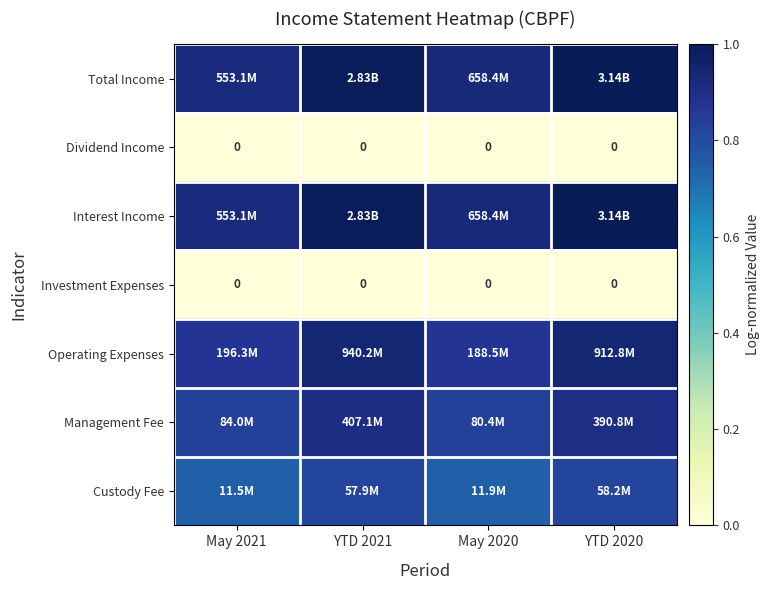

Which series changed the most between May 2021 and YTD 2020?

Total Income